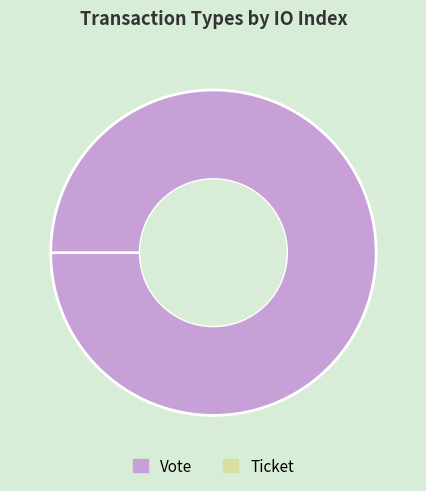

Rank the categories by value from highest to lowest.

Vote, Ticket